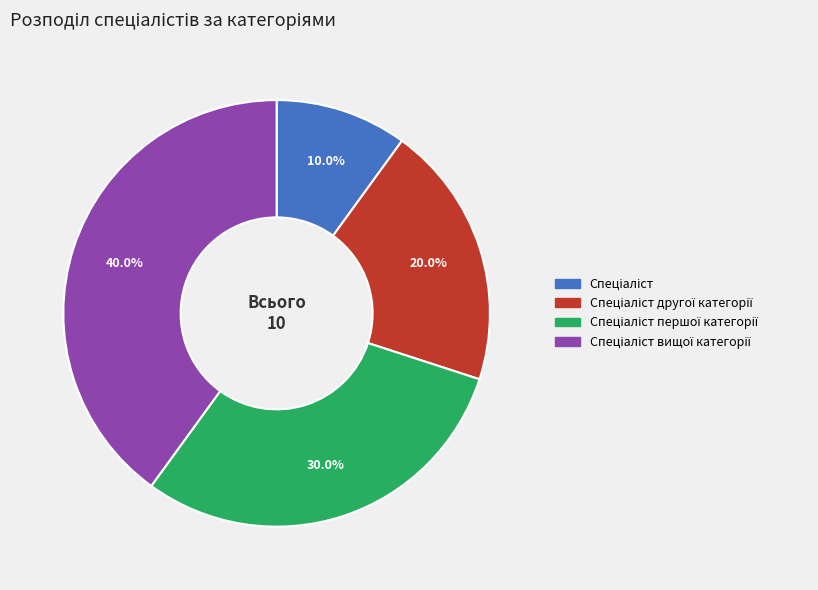

Is there a majority slice in this chart?

No